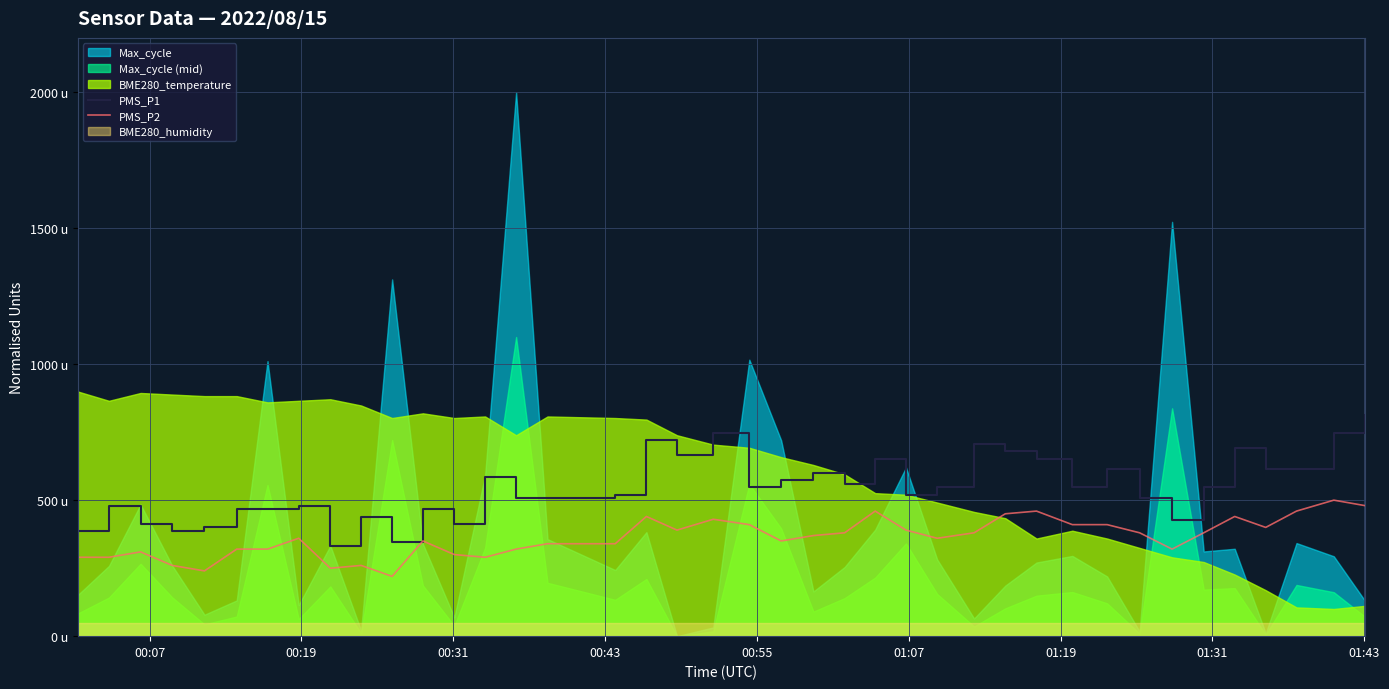

What is the difference between the maximum and minimum values in the PMS_P1 series?

480.0